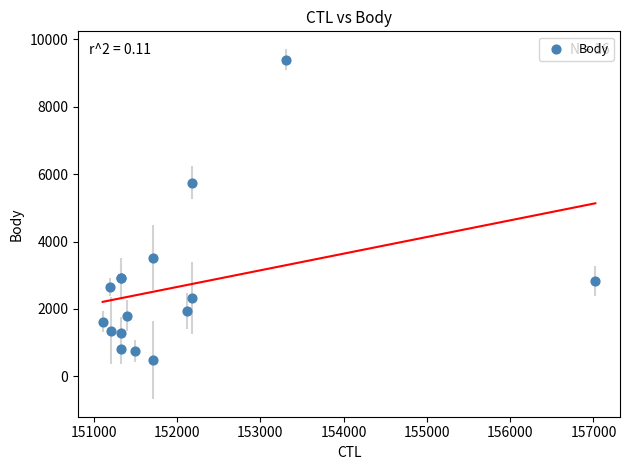

What Y value in the scatter plot is closest to 4939?

5750